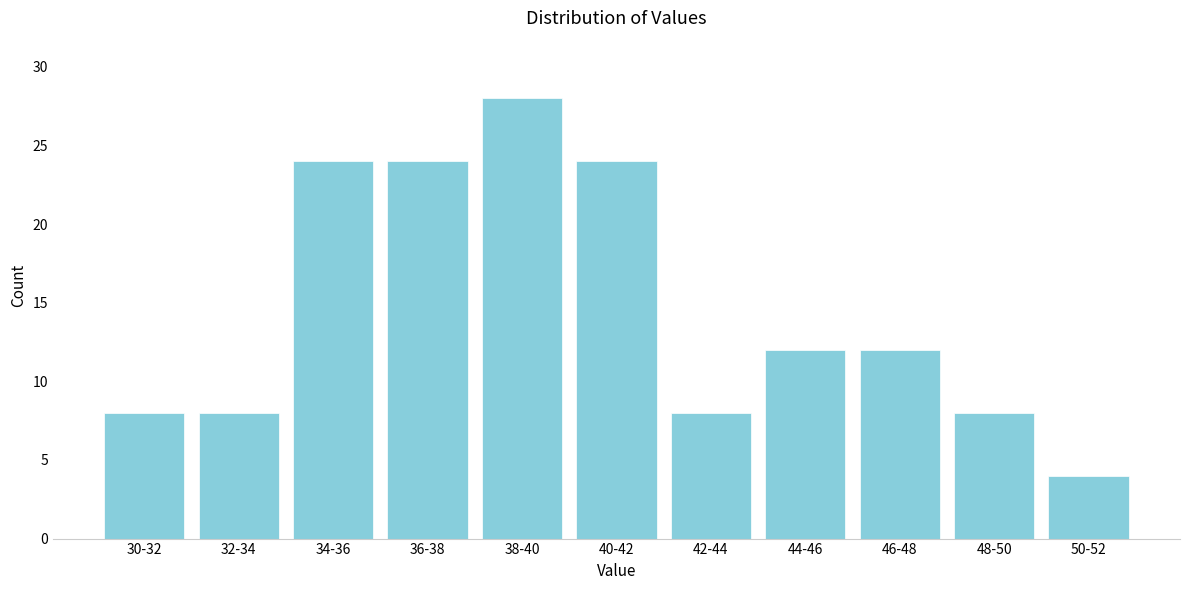

Reading right to left, extract all data points from this chart.

4	8	12	12	8	24	28	24	24	8	8